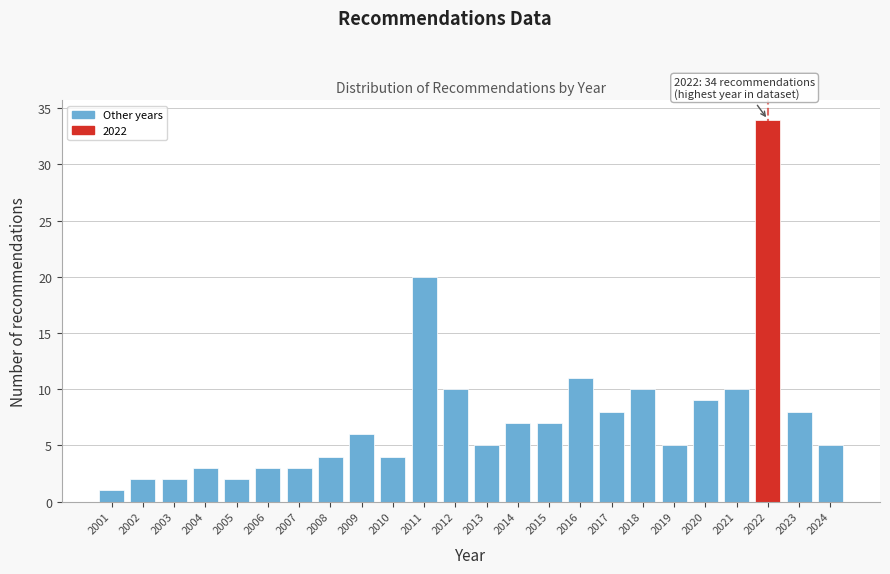

Reading left to right, transcribe all the data shown in this chart.

1	2	2	3	2	3	3	4	6	4	20	10	5	7	7	11	8	10	5	9	10	34	8	5